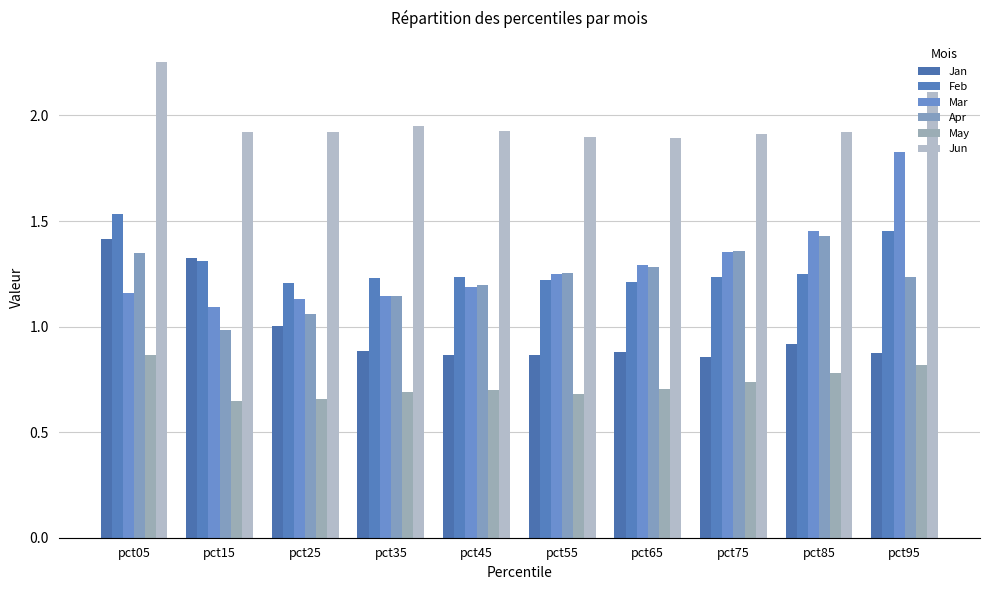

The value of Jan at pct65 is 0.9. True or false?

True